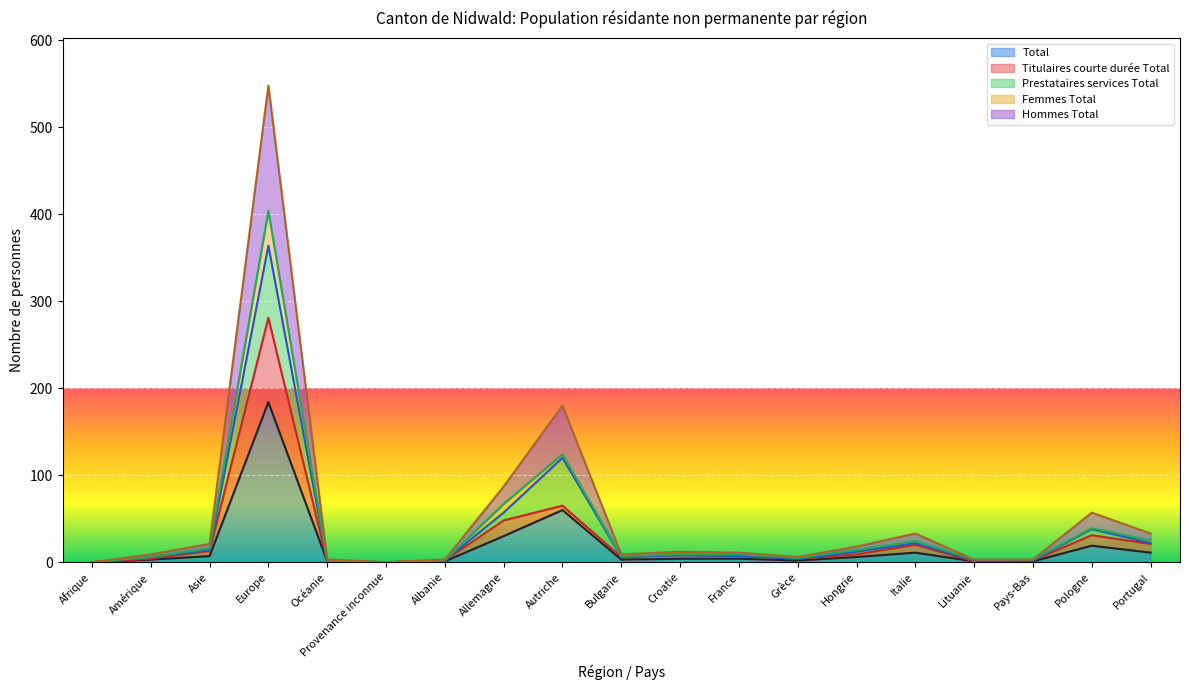

What is the maximum value for Total?

184